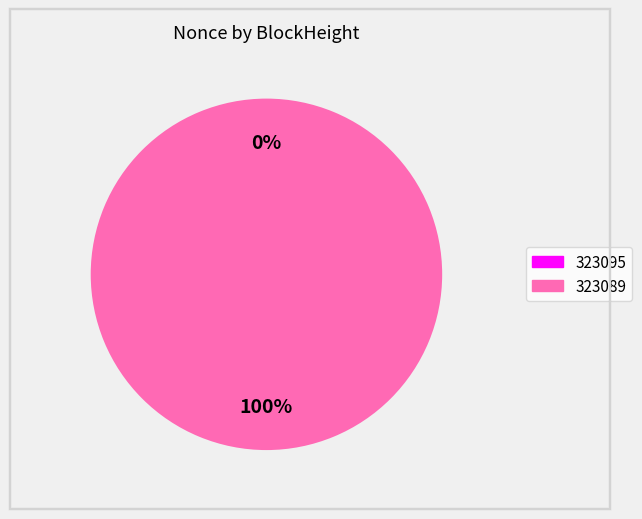

How many segments does this pie chart have?

2